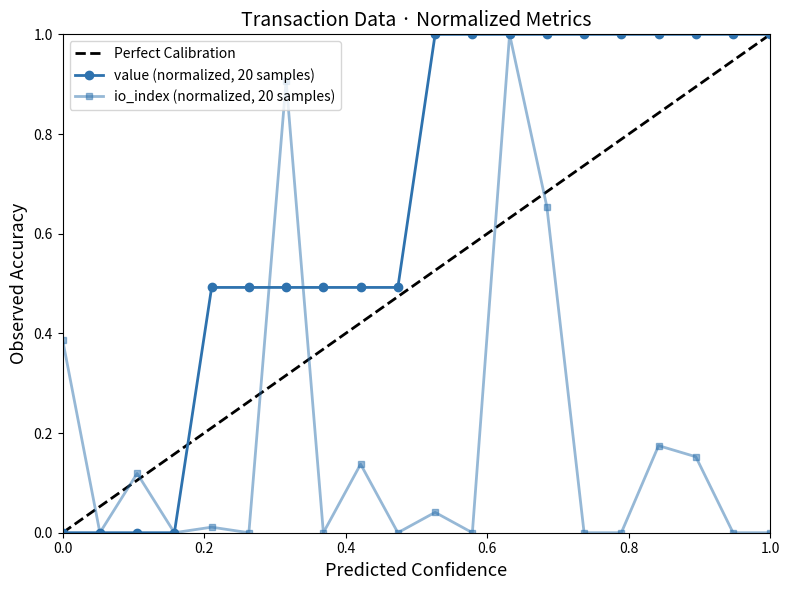

What is the highest value of the value (normalized, 20 samples) series?

1.0